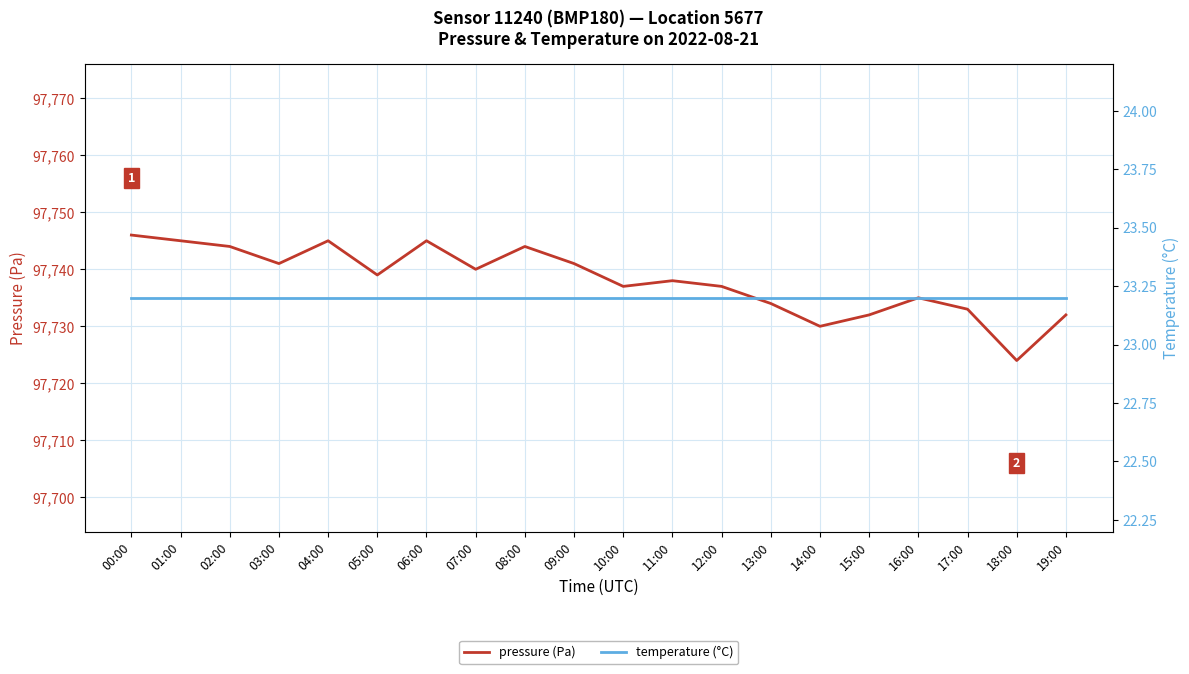

Reading right to left, what are all the values shown in this chart?

pressure (Pa): 19:00=97732.0	18:00=97724.0	17:00=97733.0	16:00=97735.0	15:00=97732.0	14:00=97730.0	13:00=97734.0	12:00=97737.0	11:00=97738.0	10:00=97737.0	09:00=97741.0	08:00=97744.0	07:00=97740.0	06:00=97745.0	05:00=97739.0	04:00=97745.0	03:00=97741.0	02:00=97744.0	01:00=97745.0	00:00=97746.0
temperature (°C): 19:00=23.2	18:00=23.2	17:00=23.2	16:00=23.2	15:00=23.2	14:00=23.2	13:00=23.2	12:00=23.2	11:00=23.2	10:00=23.2	09:00=23.2	08:00=23.2	07:00=23.2	06:00=23.2	05:00=23.2	04:00=23.2	03:00=23.2	02:00=23.2	01:00=23.2	00:00=23.2